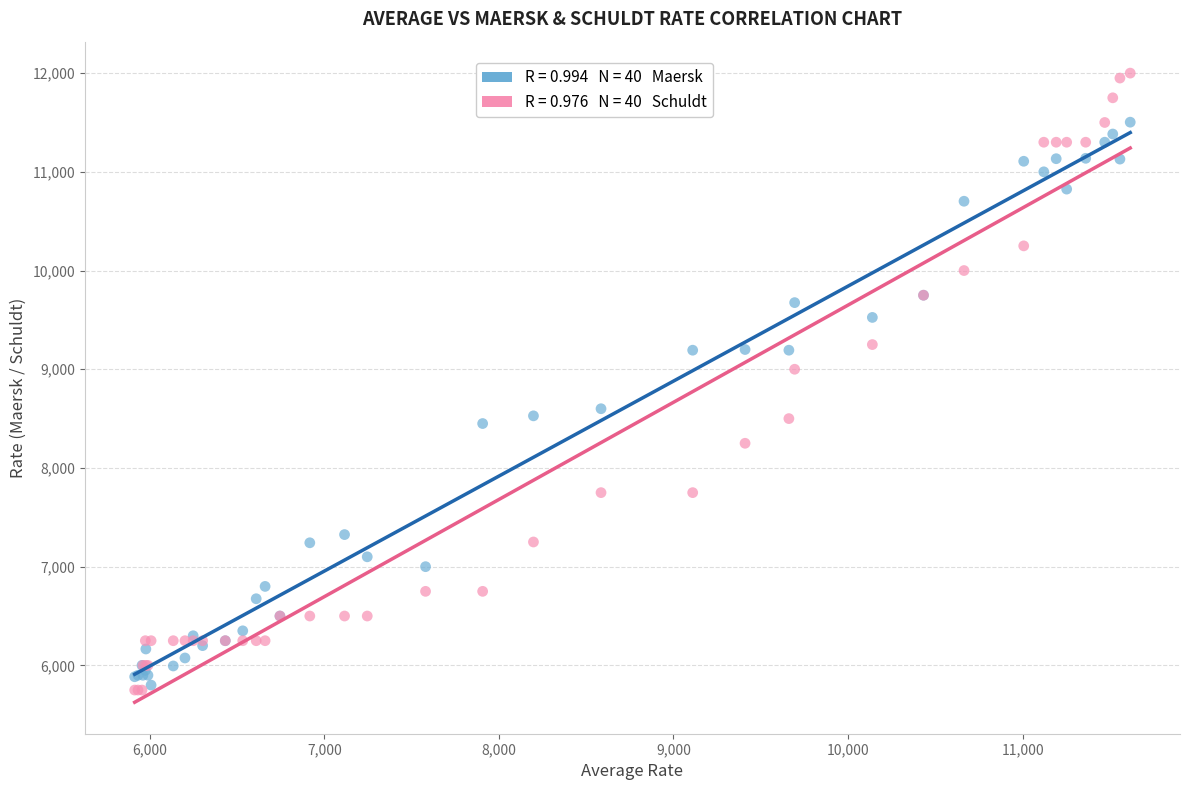

Across all series, what Y value is closest to 8875?

9000